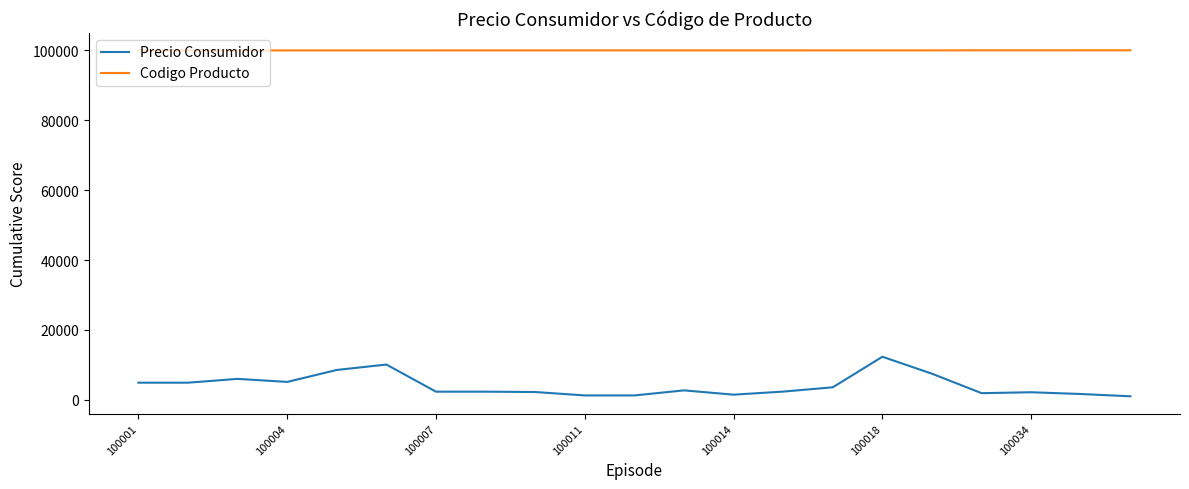

Which series has the largest range (max minus min)?

Precio Consumidor